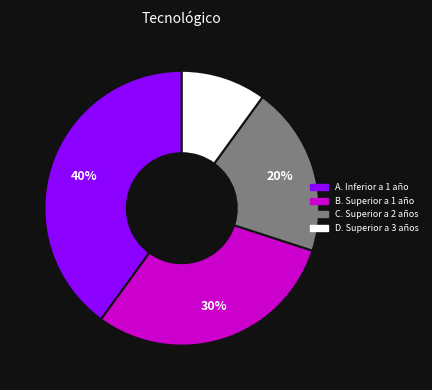

Does any single category account for the majority?

No